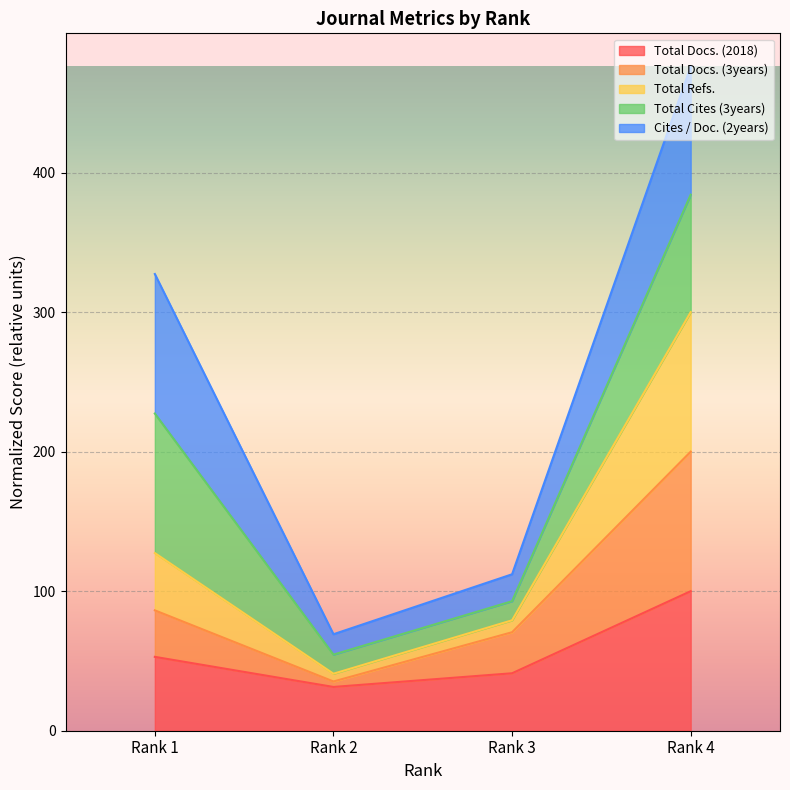

The value of Total Docs. (2018) at Rank 1 is 71.1. True or false?

False